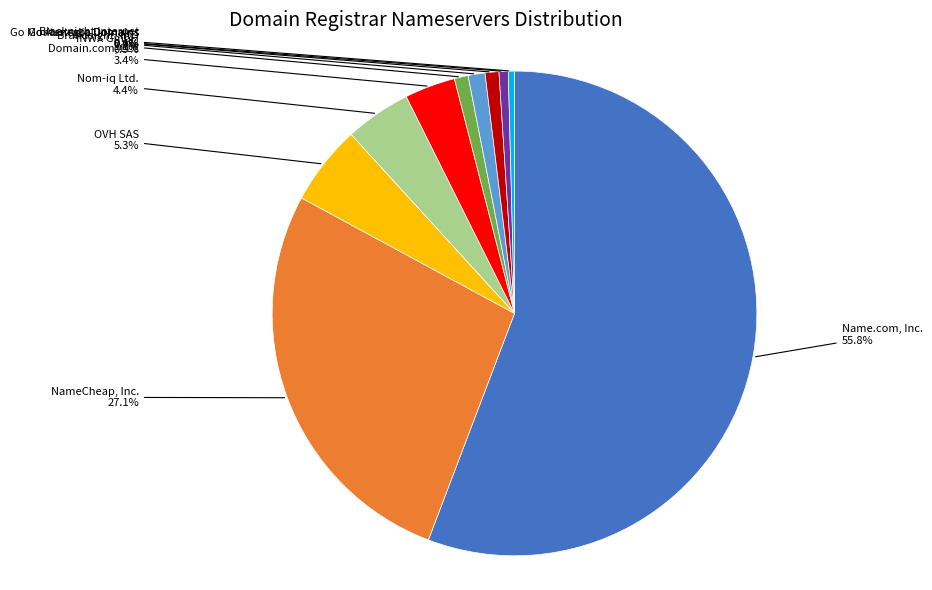

How many segments does this pie chart have?

10